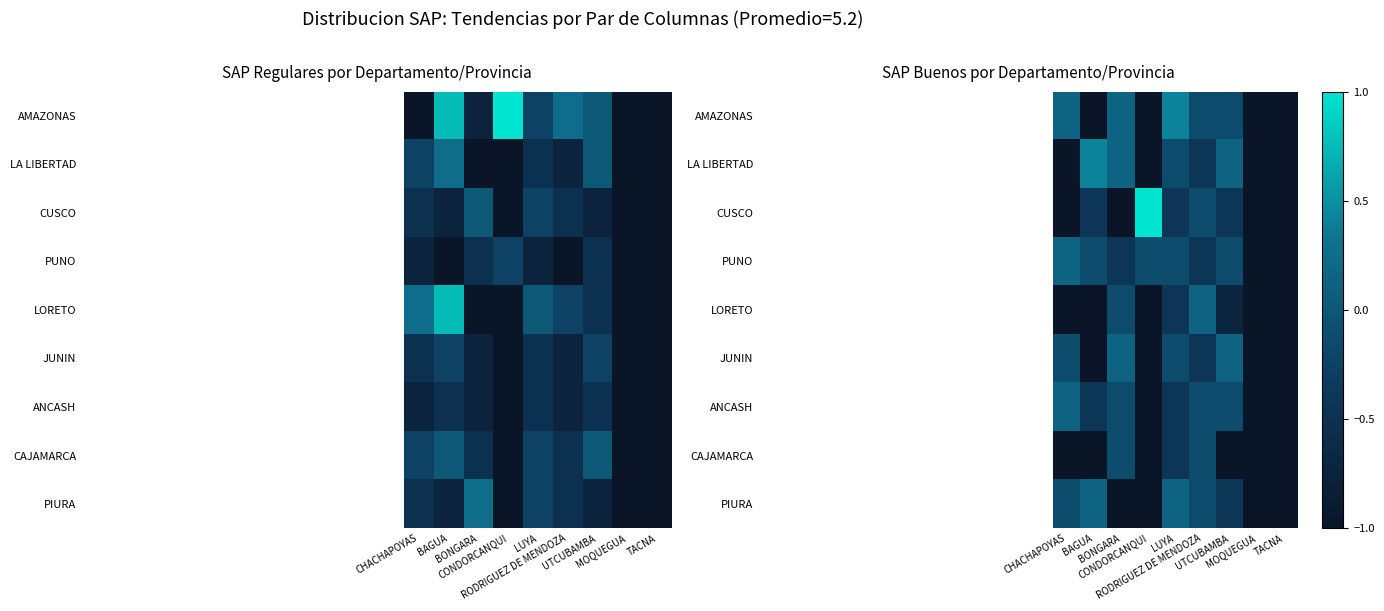

What value does the PUNO series have at TACNA?

-1.0